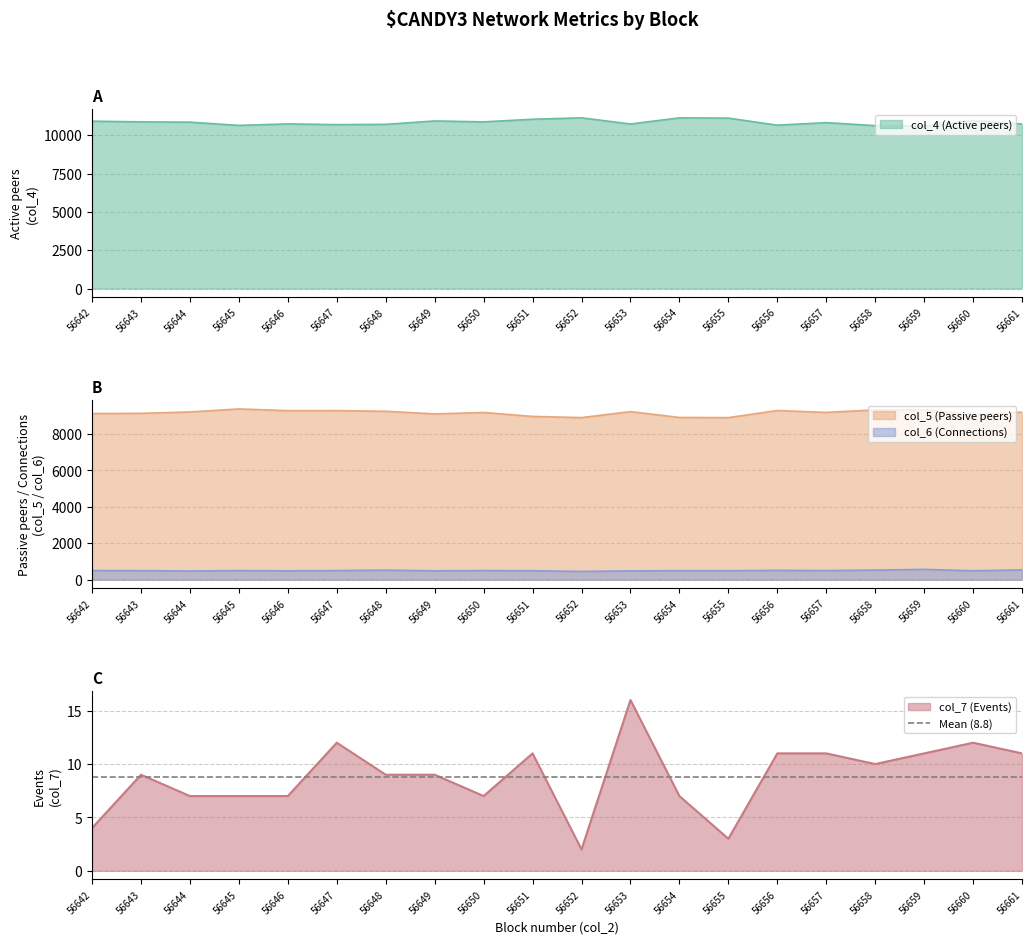

What is the greatest value displayed?

11132